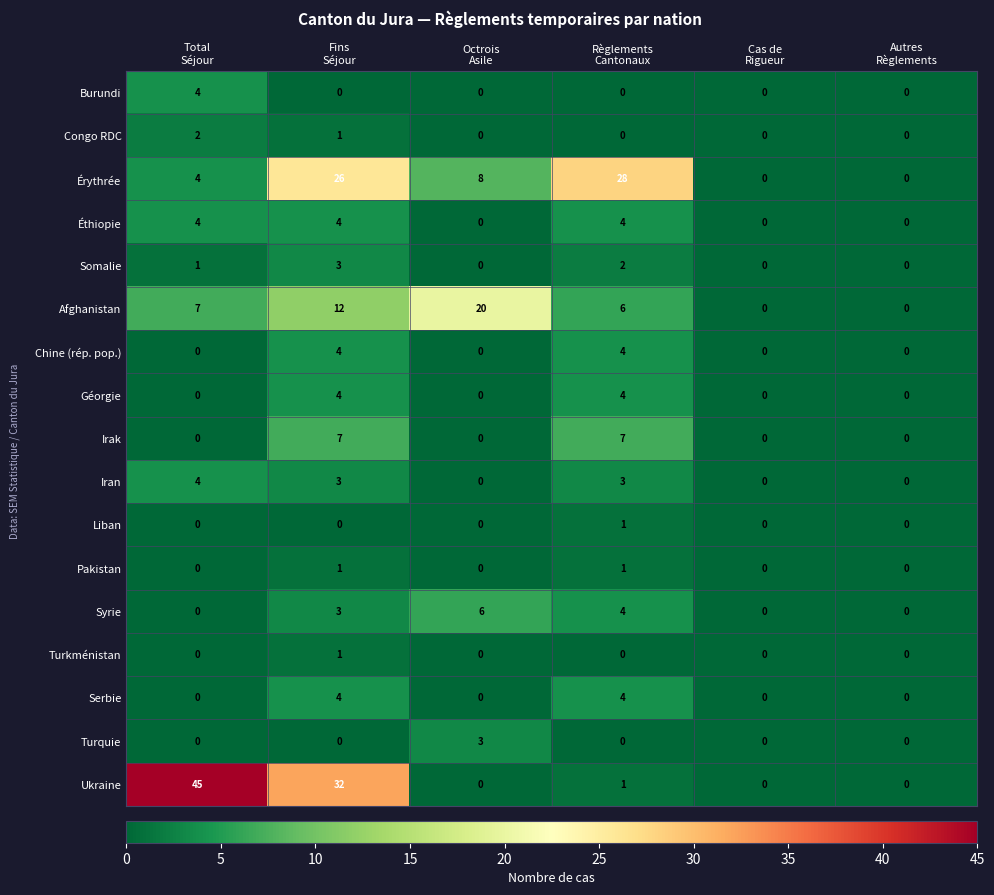

Count the Afghanistan values in the range 0 to 12.

5